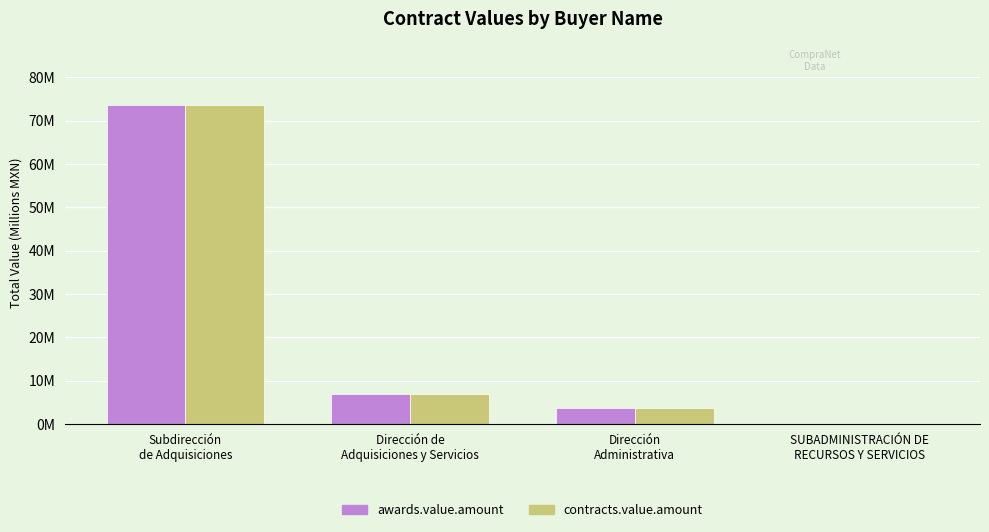

What are all the series names shown in the legend?

awards.value.amount, contracts.value.amount